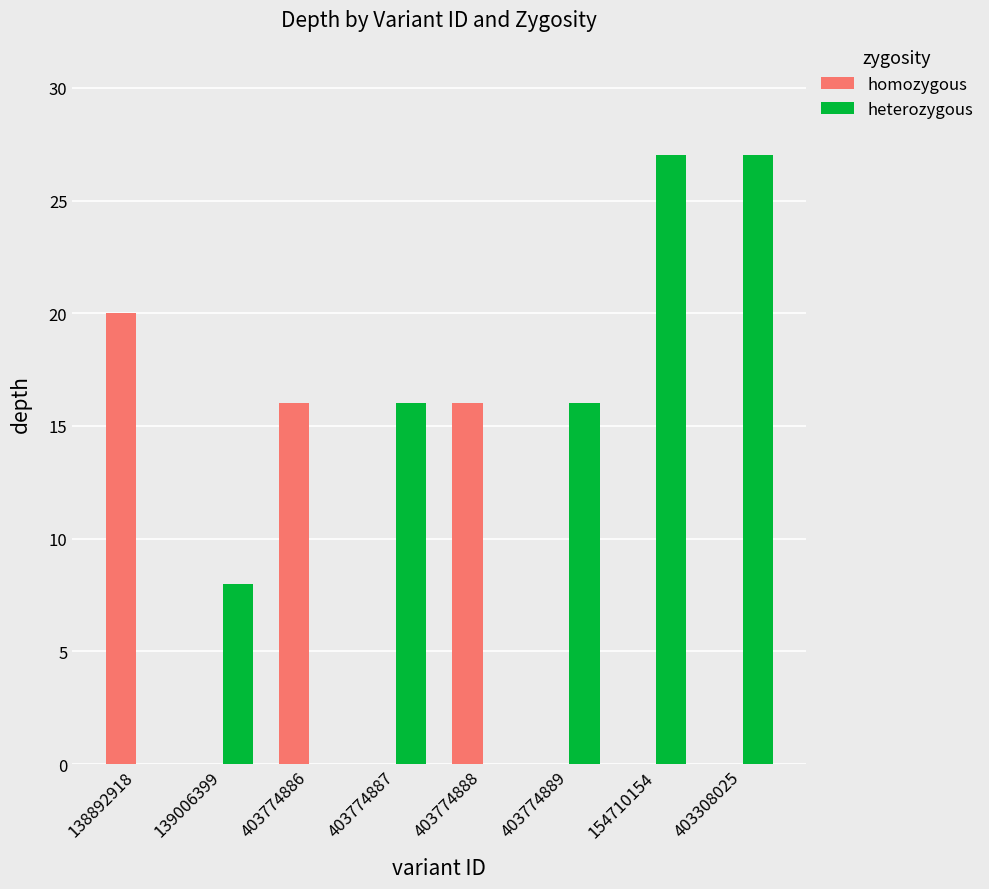

What is the total value across all series at 403774886?

16